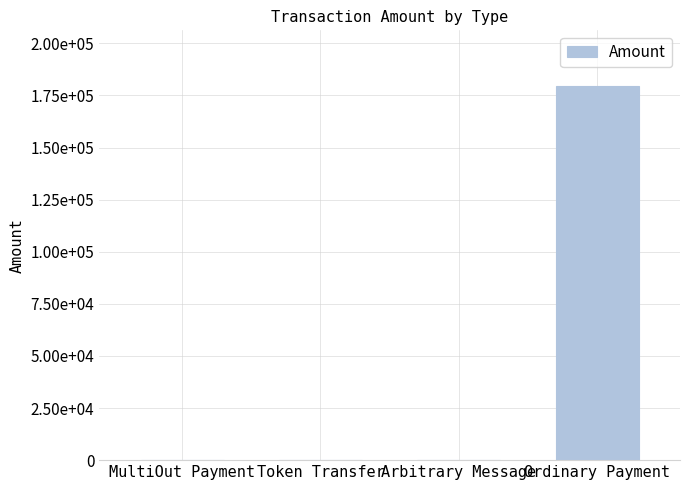

What is the value of the 4th bar from the left?

179356.0